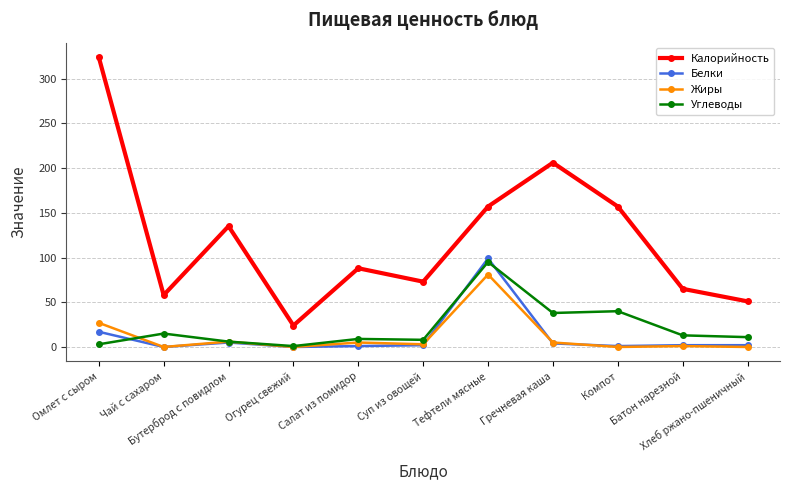

Which series has the widest spread of values?

Калорийность